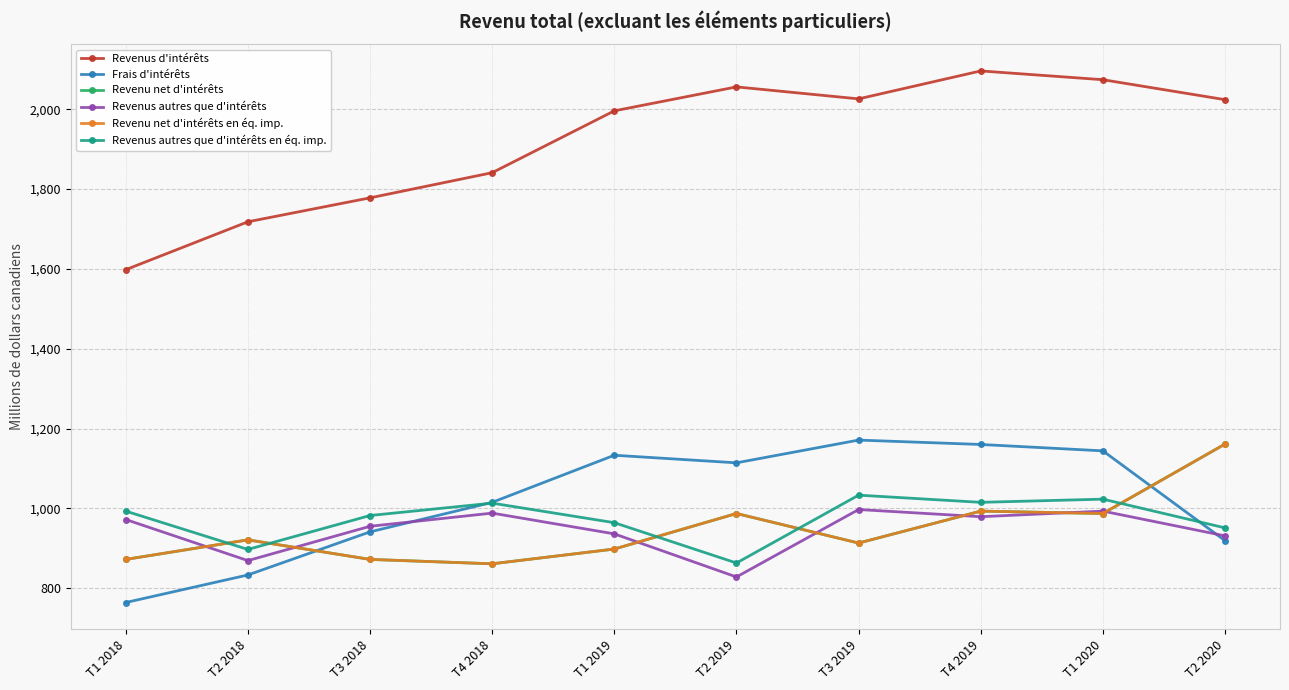

True or false: Revenus d'intérêts and Revenus autres que d'intérêts en éq. imp. cross at least once.

False